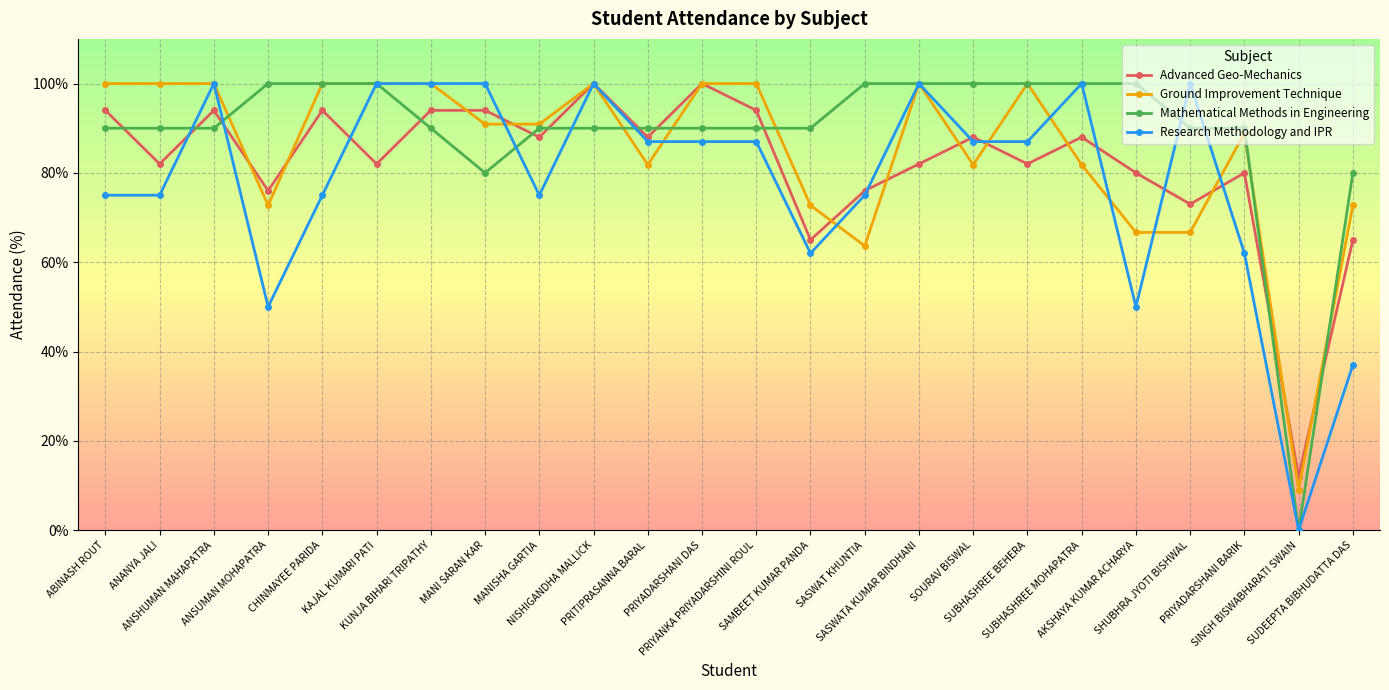

What is the value of the Research Methodology and IPR point at the 22nd from the left?

62.0